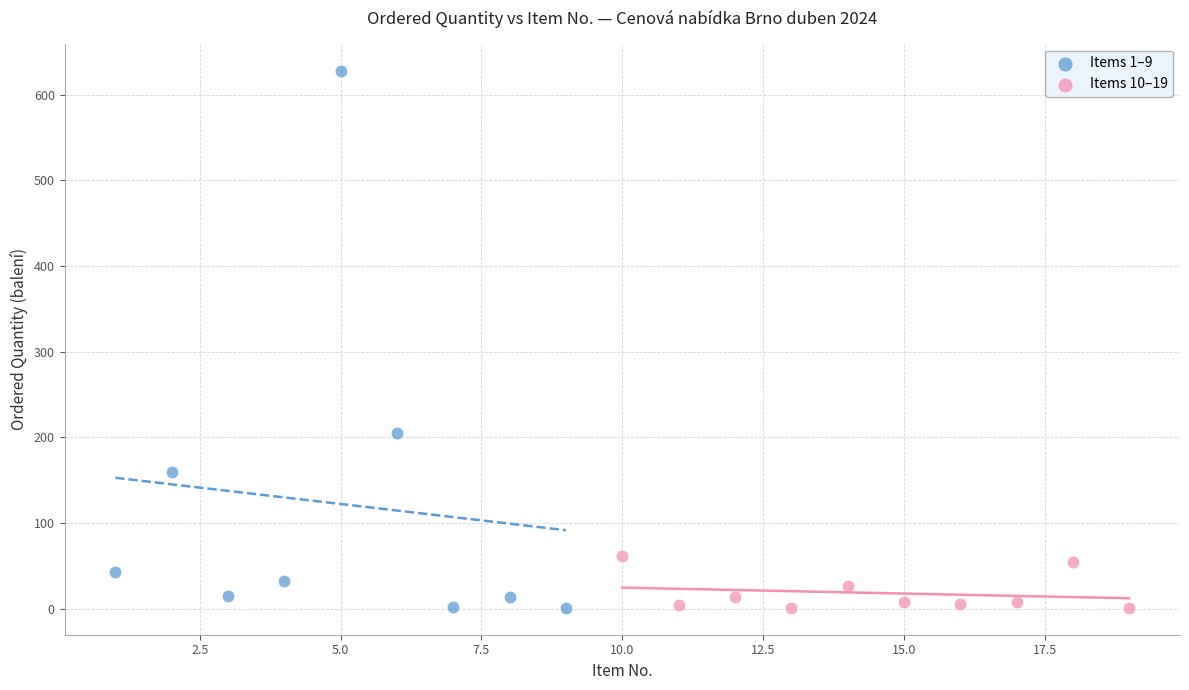

Which series reaches the maximum Y coordinate?

Items 1–9